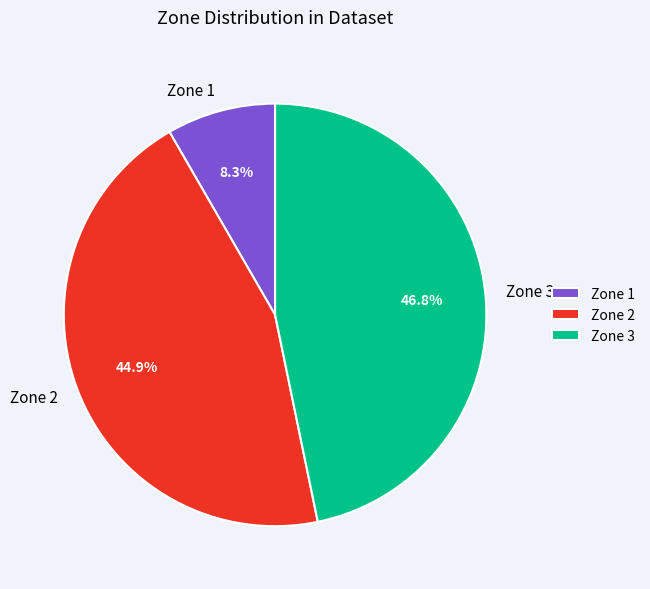

Which has a higher value, Zone 1 or Zone 2?

Zone 2